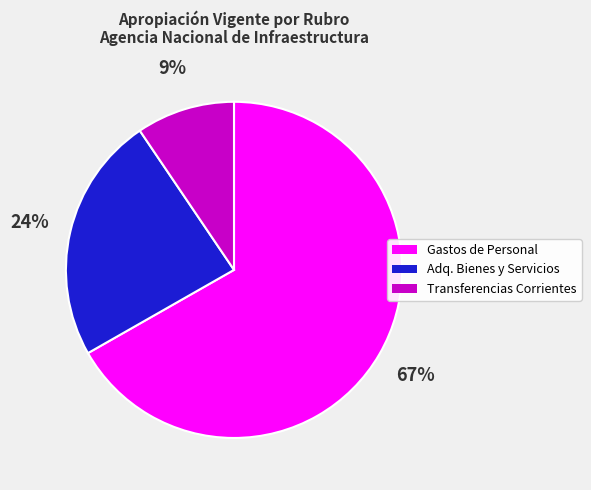

Does any single category account for the majority?

Yes